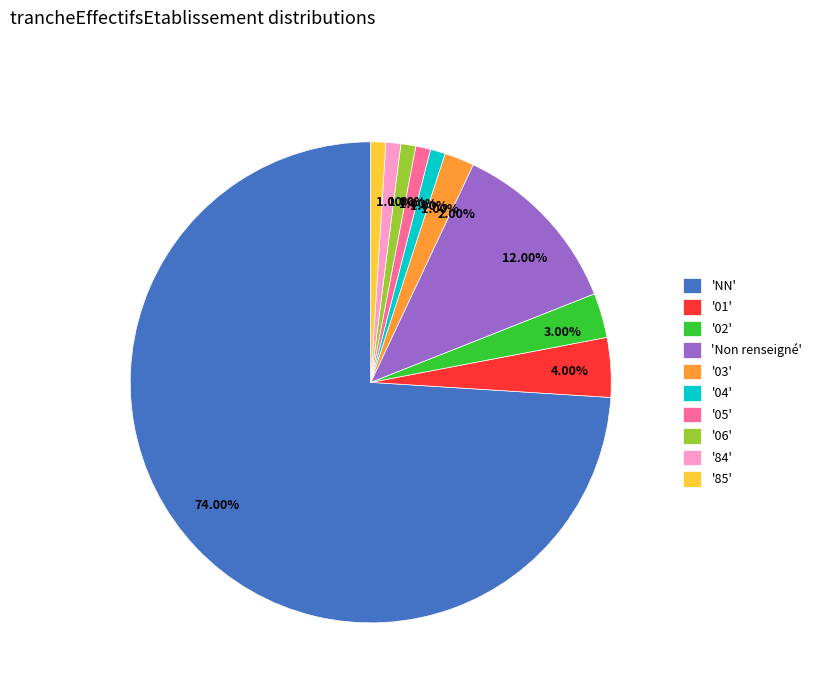

Which slice is the largest?

'NN'